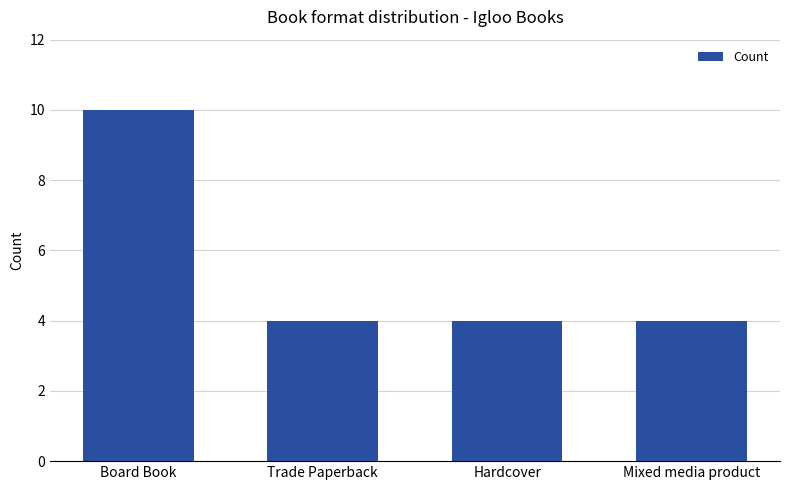

Reading right to left, transcribe all the data shown in this chart.

Mixed media product=4	Hardcover=4	Trade Paperback=4	Board Book=10